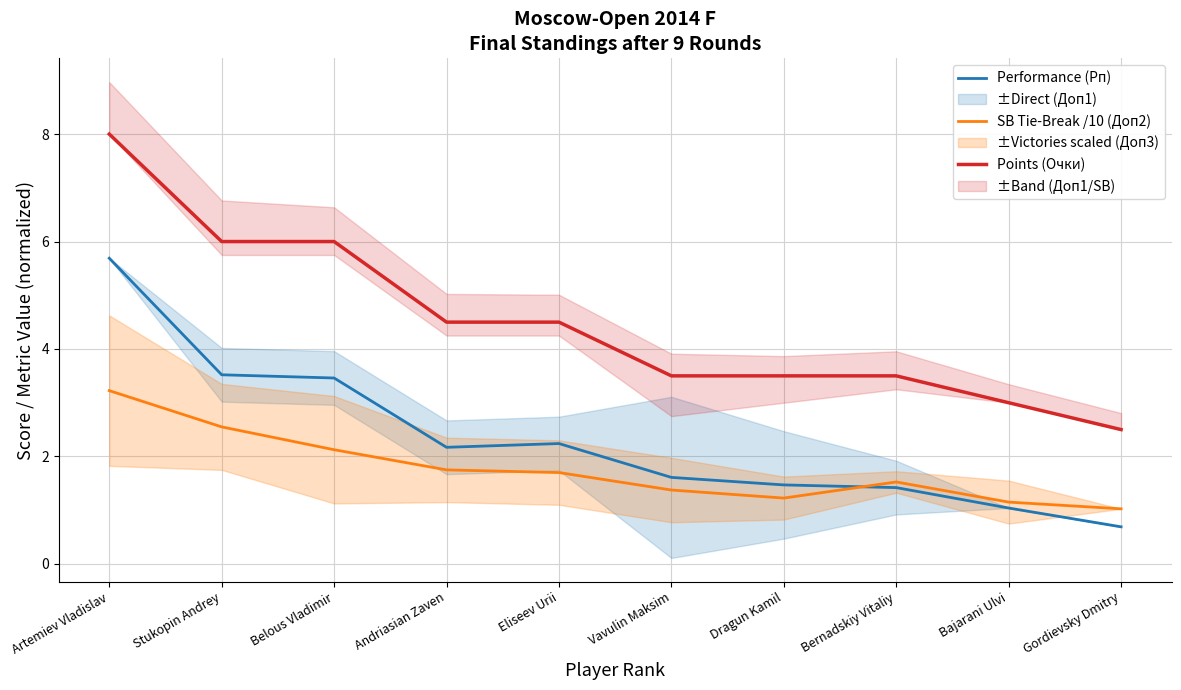

Rank the series at Andriasian Zaven from highest to lowest value.

Points (Очки), Performance (Рп), SB Tie-Break /10 (Доп2)